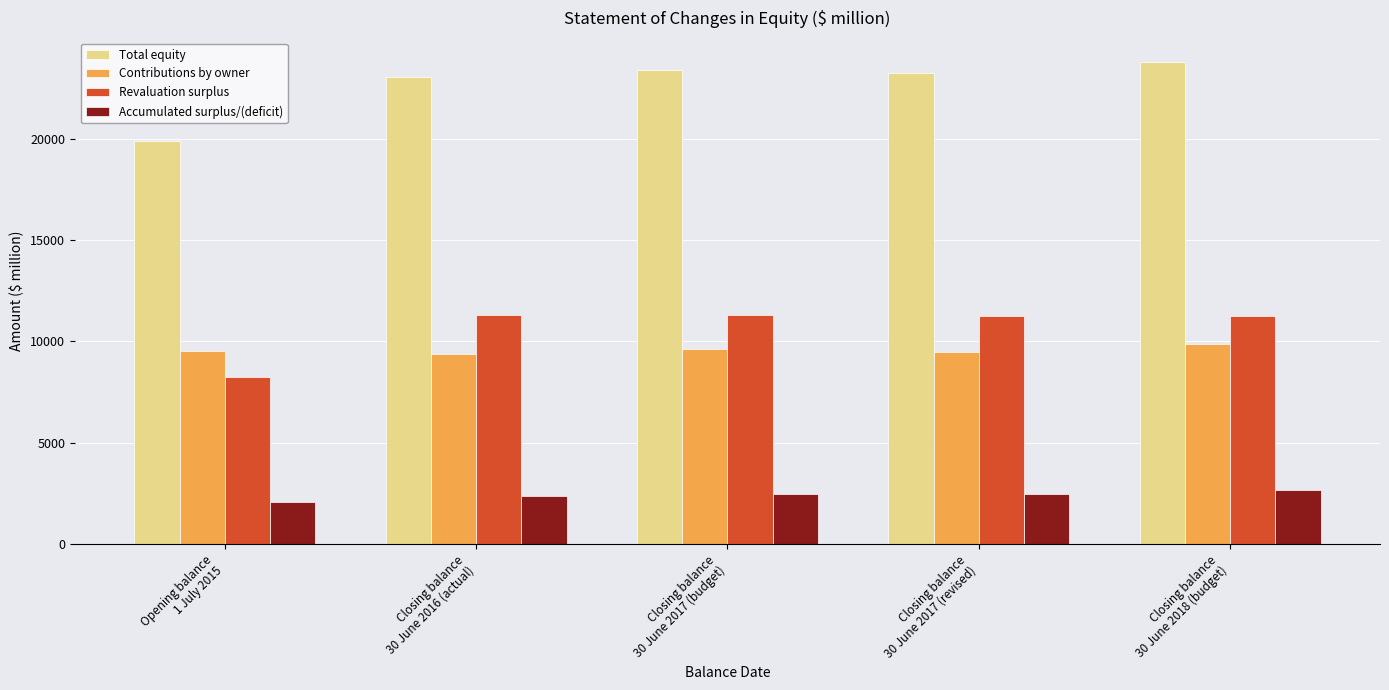

The value of Contributions by owner at Opening balance
1 July 2015 is 13357.6. True or false?

False